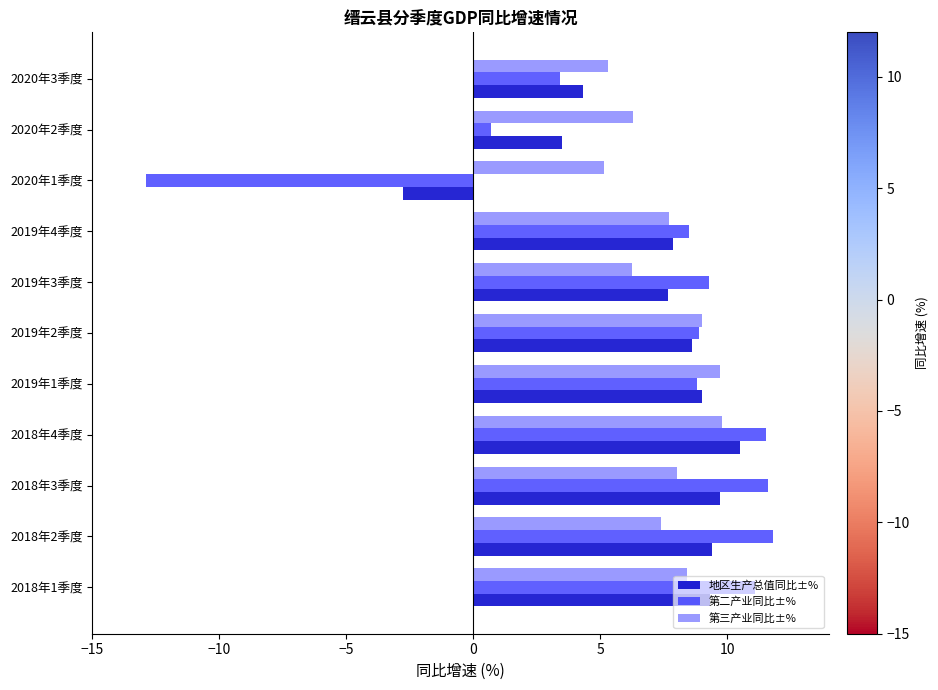

Where is 地区生产总值同比±% nearest to the value 3?

2020年2季度